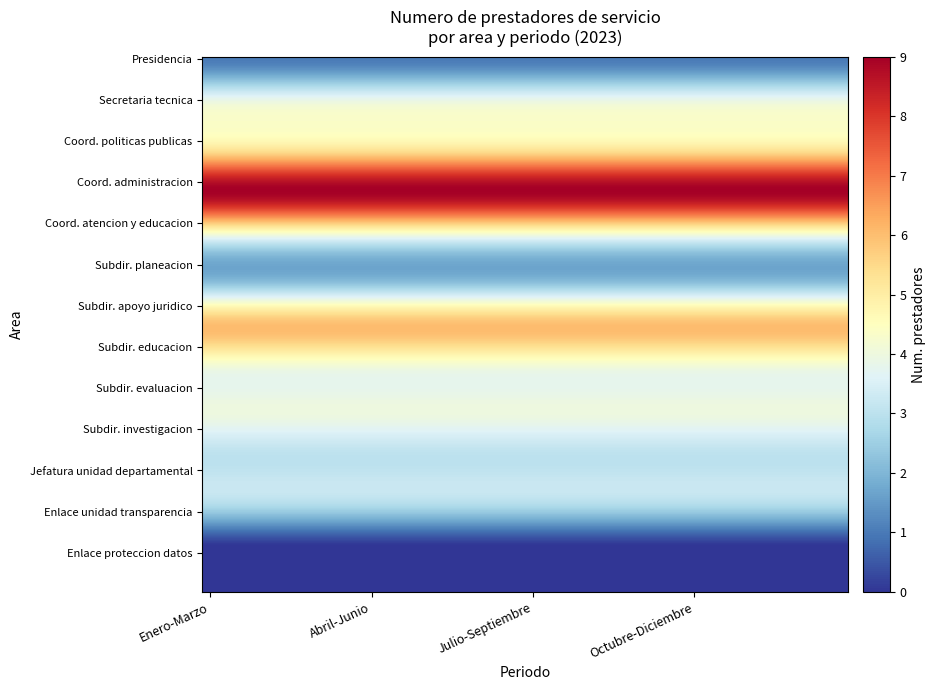

Reading left to right, extract all data points from this chart.

Presidencia: Enero-Marzo=1	Abril-Junio=1	Julio-Septiembre=1	Octubre-Diciembre=1
Secretaria tecnica: Enero-Marzo=4	Abril-Junio=4	Julio-Septiembre=4	Octubre-Diciembre=4
Coord. politicas publicas: Enero-Marzo=5	Abril-Junio=5	Julio-Septiembre=5	Octubre-Diciembre=5
Coord. administracion: Enero-Marzo=9	Abril-Junio=9	Julio-Septiembre=9	Octubre-Diciembre=9
Coord. atencion y educacion: Enero-Marzo=4	Abril-Junio=4	Julio-Septiembre=4	Octubre-Diciembre=4
Subdir. planeacion: Enero-Marzo=2	Abril-Junio=2	Julio-Septiembre=2	Octubre-Diciembre=2
Subdir. apoyo juridico: Enero-Marzo=6	Abril-Junio=6	Julio-Septiembre=6	Octubre-Diciembre=6
Subdir. educacion: Enero-Marzo=4	Abril-Junio=4	Julio-Septiembre=4	Octubre-Diciembre=4
Subdir. evaluacion: Enero-Marzo=4	Abril-Junio=4	Julio-Septiembre=4	Octubre-Diciembre=4
Subdir. investigacion: Enero-Marzo=3	Abril-Junio=3	Julio-Septiembre=3	Octubre-Diciembre=3
Jefatura unidad departamental: Enero-Marzo=3	Abril-Junio=3	Julio-Septiembre=3	Octubre-Diciembre=3
Enlace unidad transparencia: Enero-Marzo=0	Abril-Junio=0	Julio-Septiembre=0	Octubre-Diciembre=0
Enlace proteccion datos: Enero-Marzo=0	Abril-Junio=0	Julio-Septiembre=0	Octubre-Diciembre=0